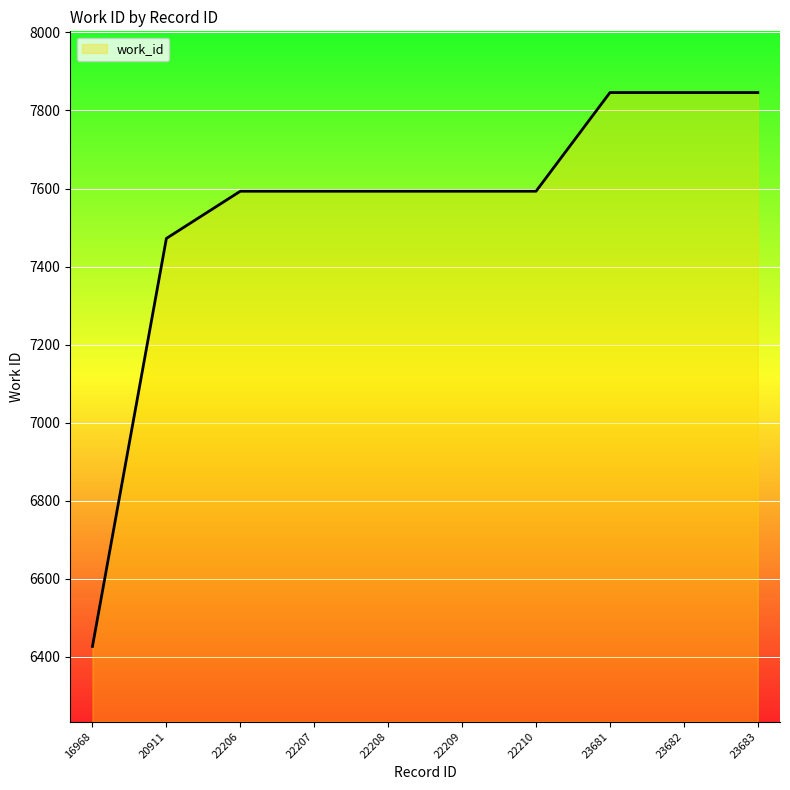

What is the change in value from 20911 to 22210?

+121